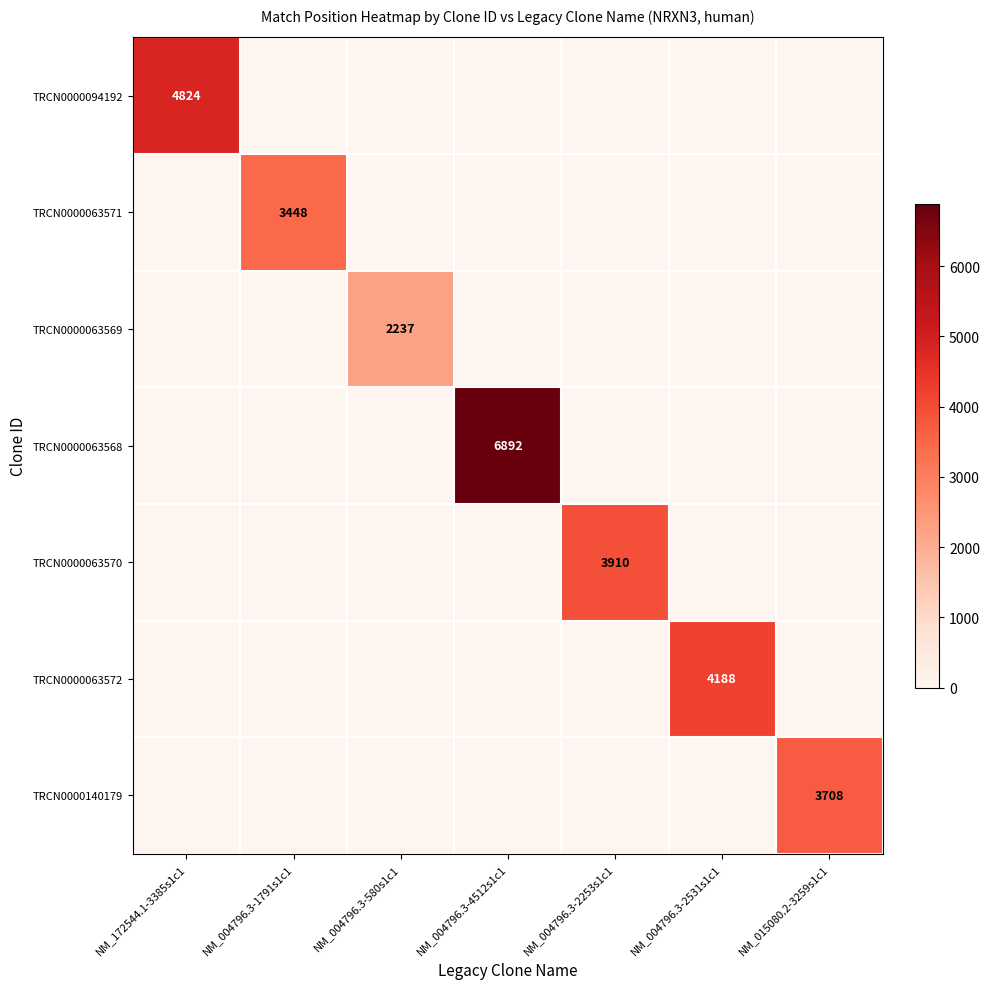

Is the value of TRCN0000063571 at NM_004796.3-2253s1c1 greater than the value of TRCN0000063568 at NM_015080.2-3259s1c1?

No